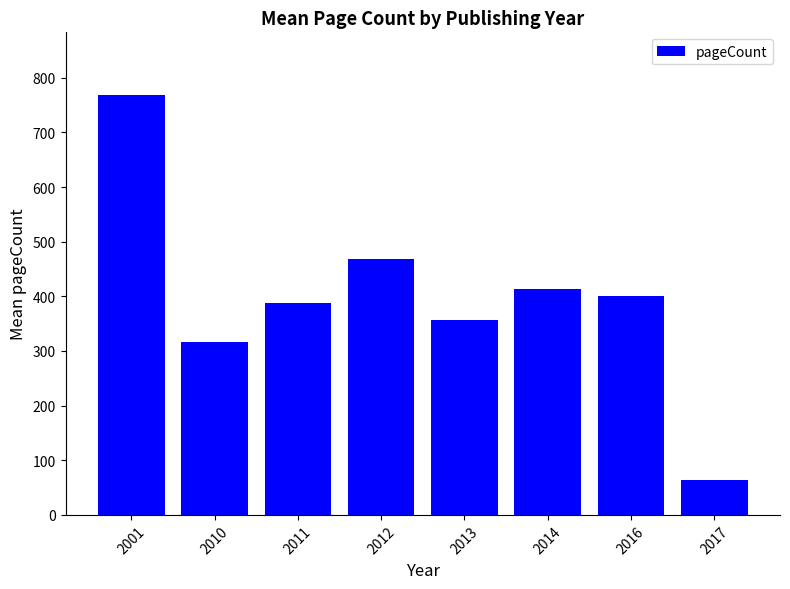

Is it true that the value at 2012 is 326.5?

False